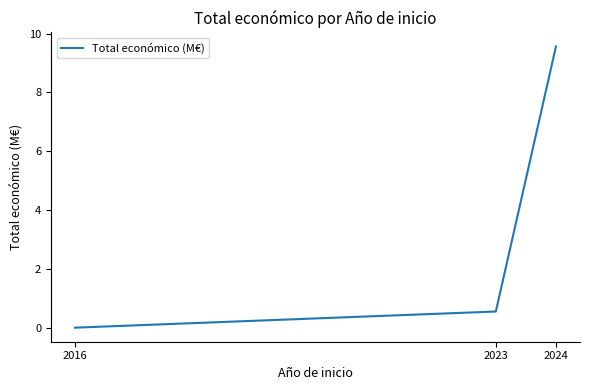

List the labels in order of value, smallest first.

2016, 2023, 2024